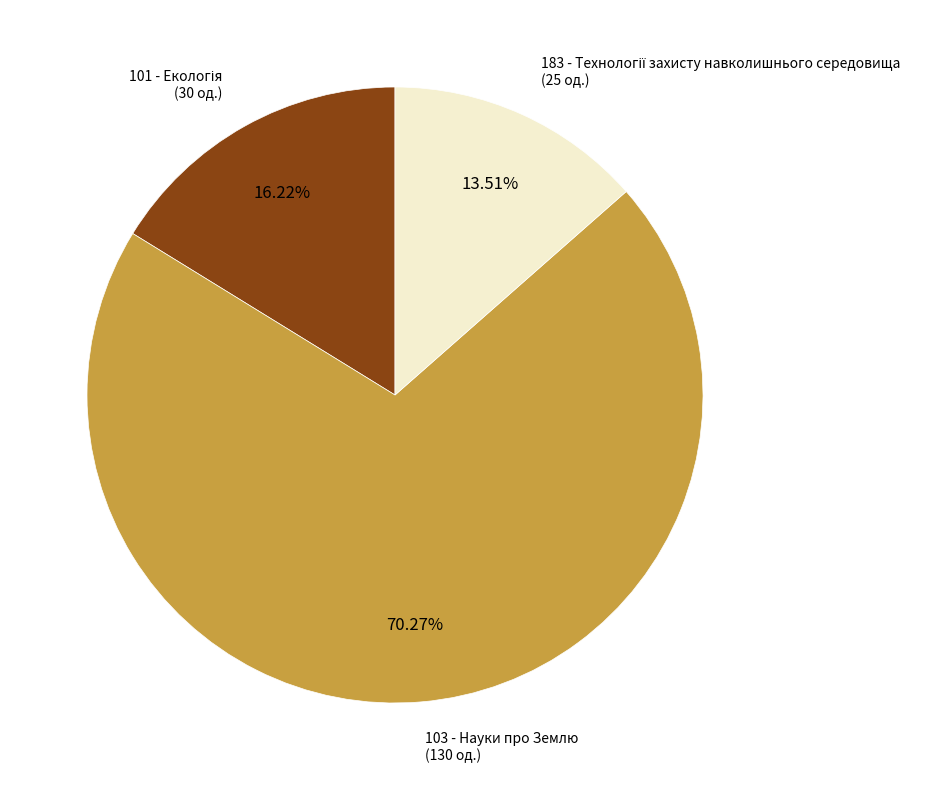

What is the majority slice?

103 - Науки про Землю